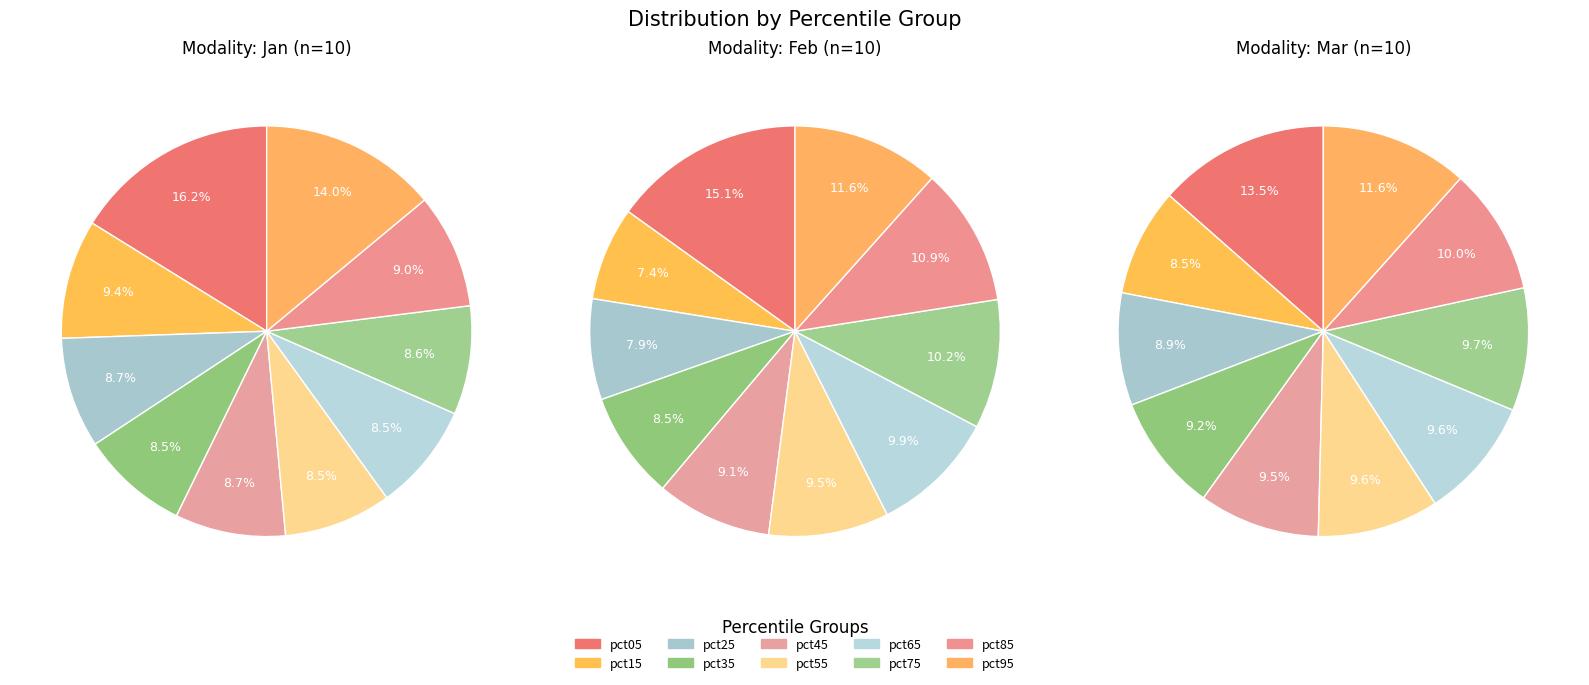

Does pct75 represent more than half of the total?

No